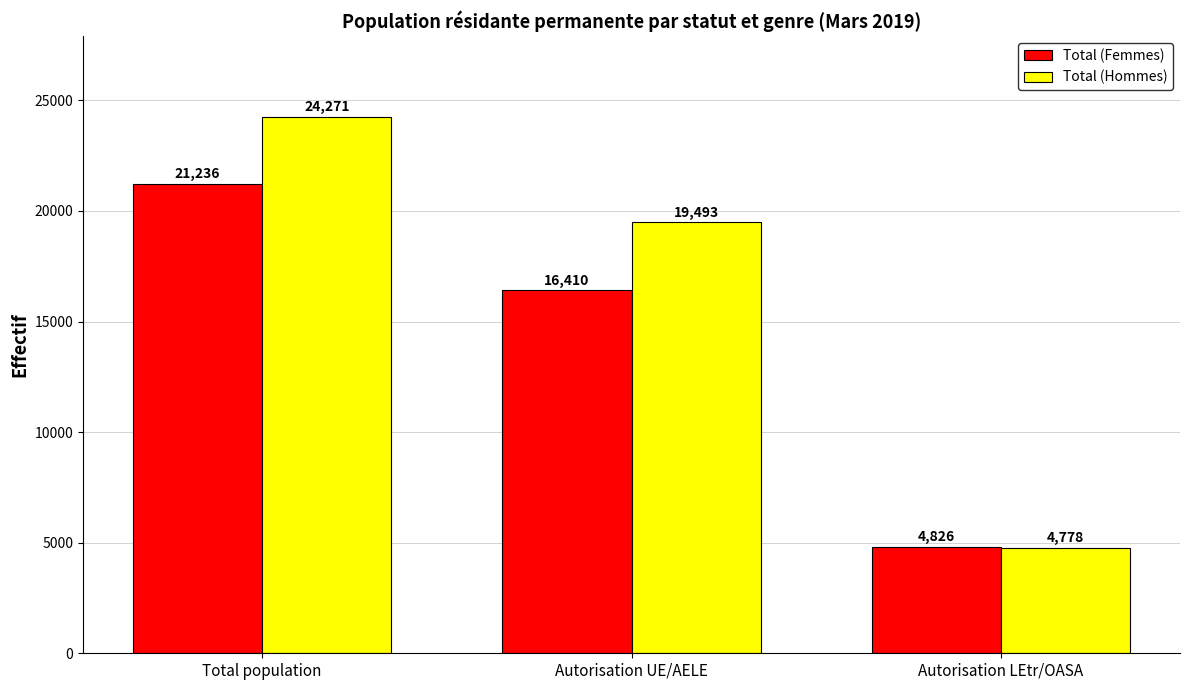

Reading right to left, list all the values displayed in this chart.

Total (Femmes): Autorisation LEtr/OASA=4826	Autorisation UE/AELE=16410	Total population=21236
Total (Hommes): Autorisation LEtr/OASA=4778	Autorisation UE/AELE=19493	Total population=24271